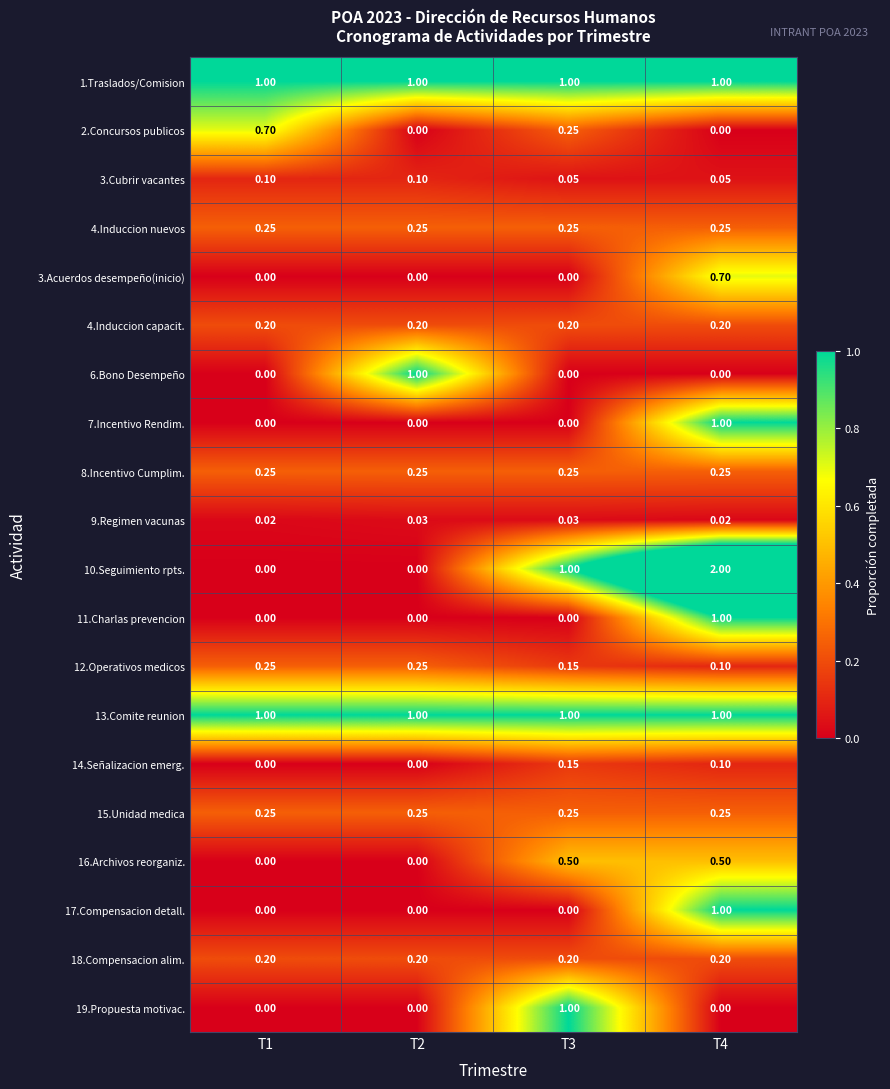

Count the number of categories in the chart.

4